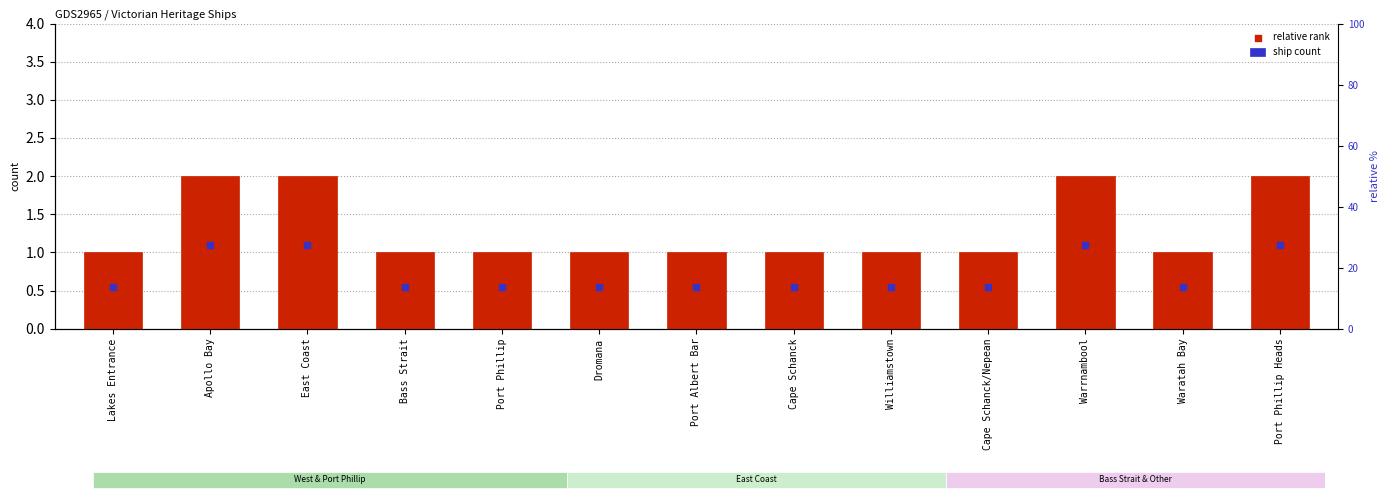

Which series contains the highest Y value?

ship count